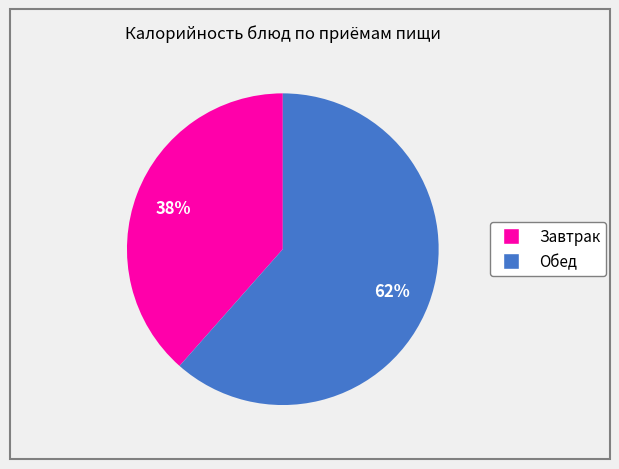

Does any single category account for the majority?

Yes